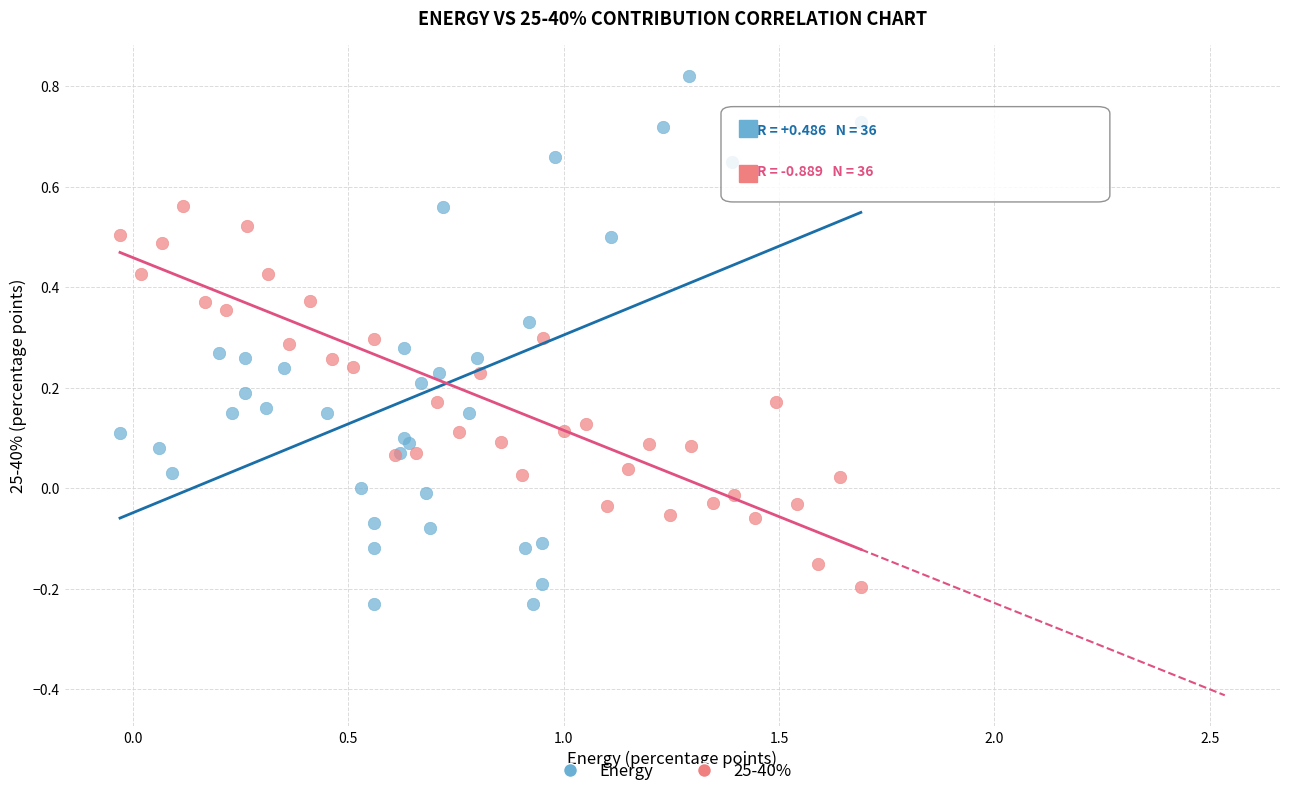

Which series has the largest Y range (max minus min)?

Energy